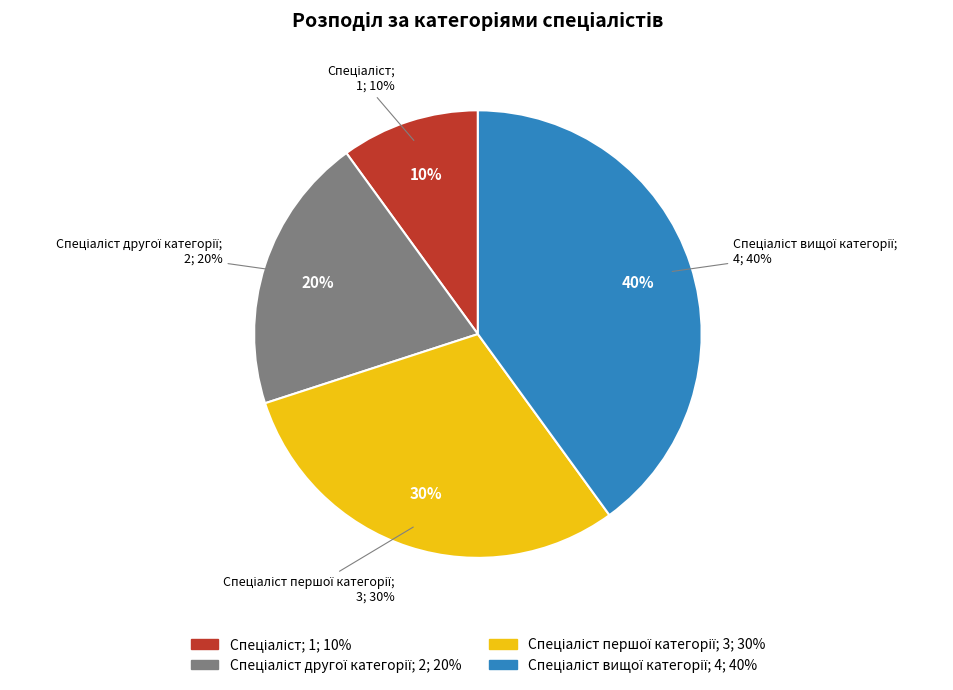

How many slices are in this pie chart?

4